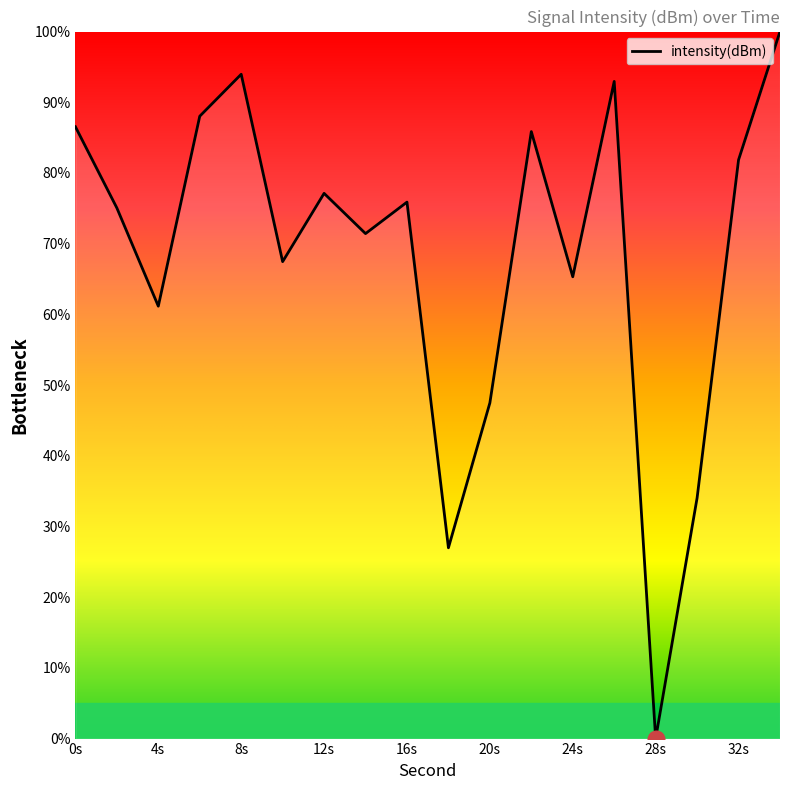

How many interior local peaks (higher than both neighbors) does the data have?

5